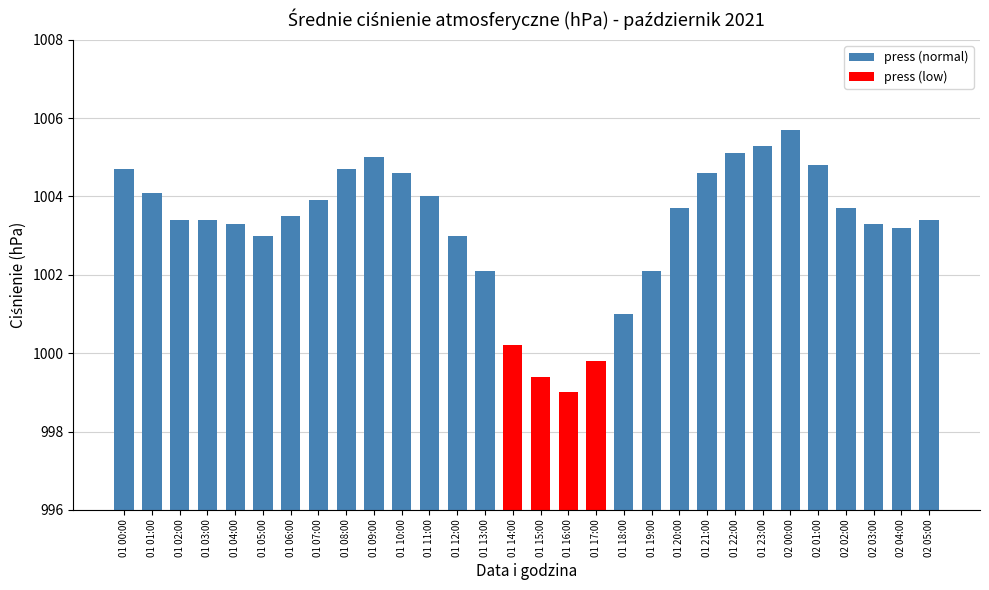

What is the maximum value shown in the chart?

1005.7